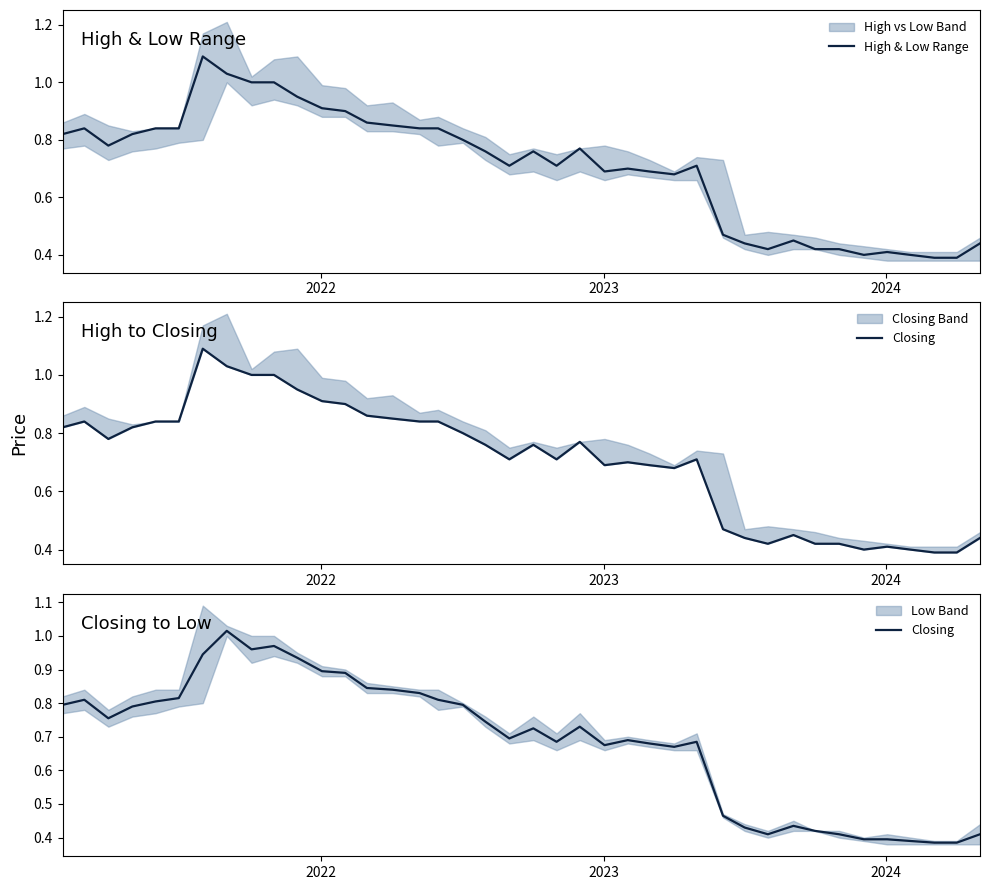

Reading right to left, extract all data points from this chart.

High & Low Range: 0.4	0.4	0.4	0.4	0.4	0.4	0.4	0.4	0.5	0.4	0.4	0.5	0.7	0.7	0.7	0.7	0.7	0.8	0.7	0.8	0.7	0.8	0.8	0.8	0.8	0.8	0.9	0.9	0.9	0.9	1.0	1.0	1.0	1.1	0.8	0.8	0.8	0.8	0.8	0.8
Closing: 0.4	0.4	0.4	0.4	0.4	0.4	0.4	0.4	0.4	0.4	0.4	0.5	0.7	0.7	0.7	0.7	0.7	0.7	0.7	0.7	0.7	0.7	0.8	0.8	0.8	0.8	0.8	0.9	0.9	0.9	1.0	1.0	1.0	0.9	0.8	0.8	0.8	0.8	0.8	0.8